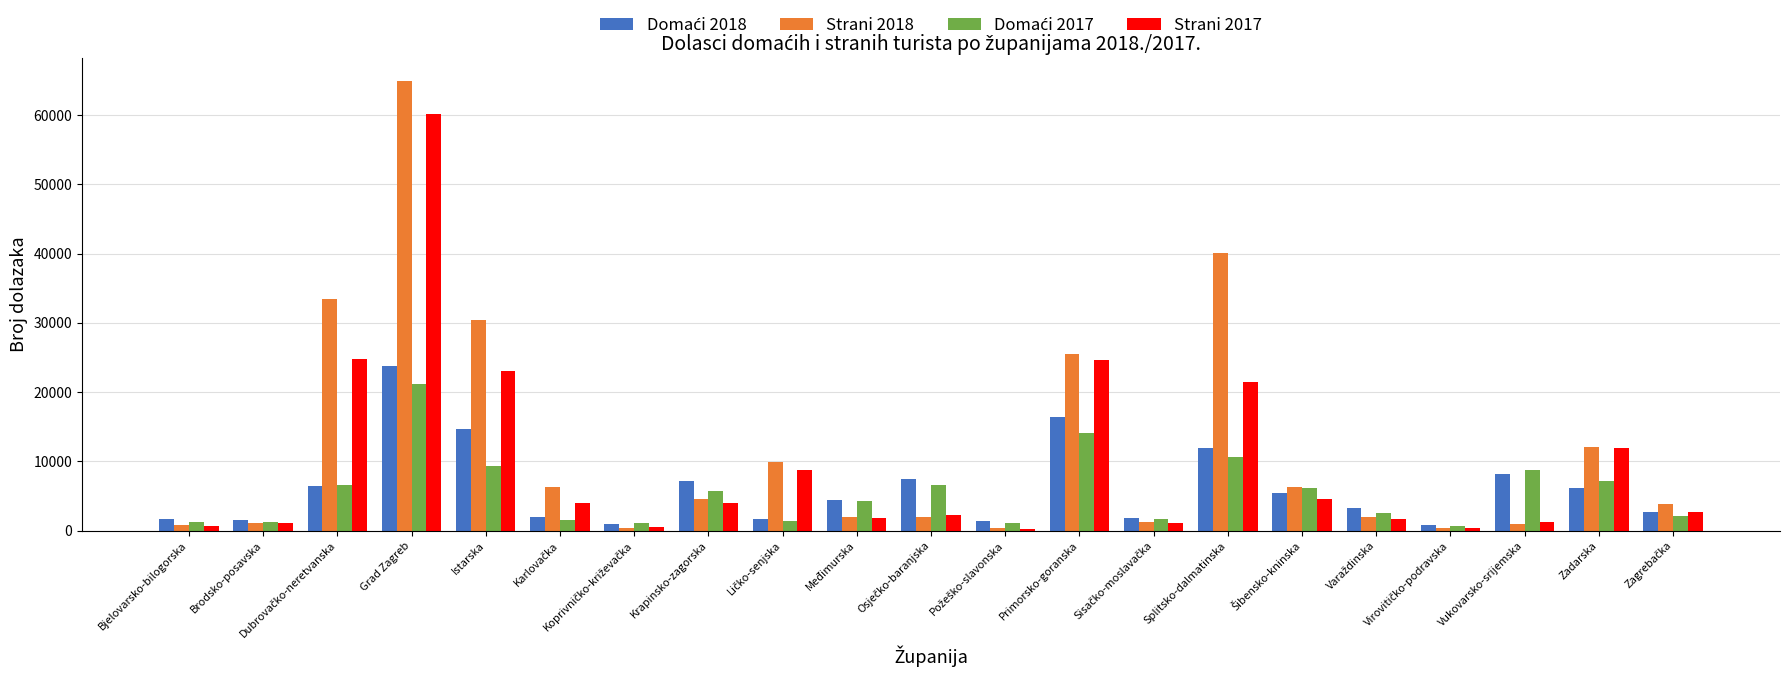

What is the maximum value shown in the chart?

64948